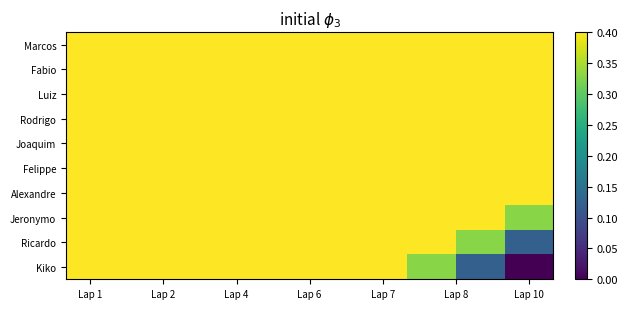

At how many categories does at least one series exceed 0?

10